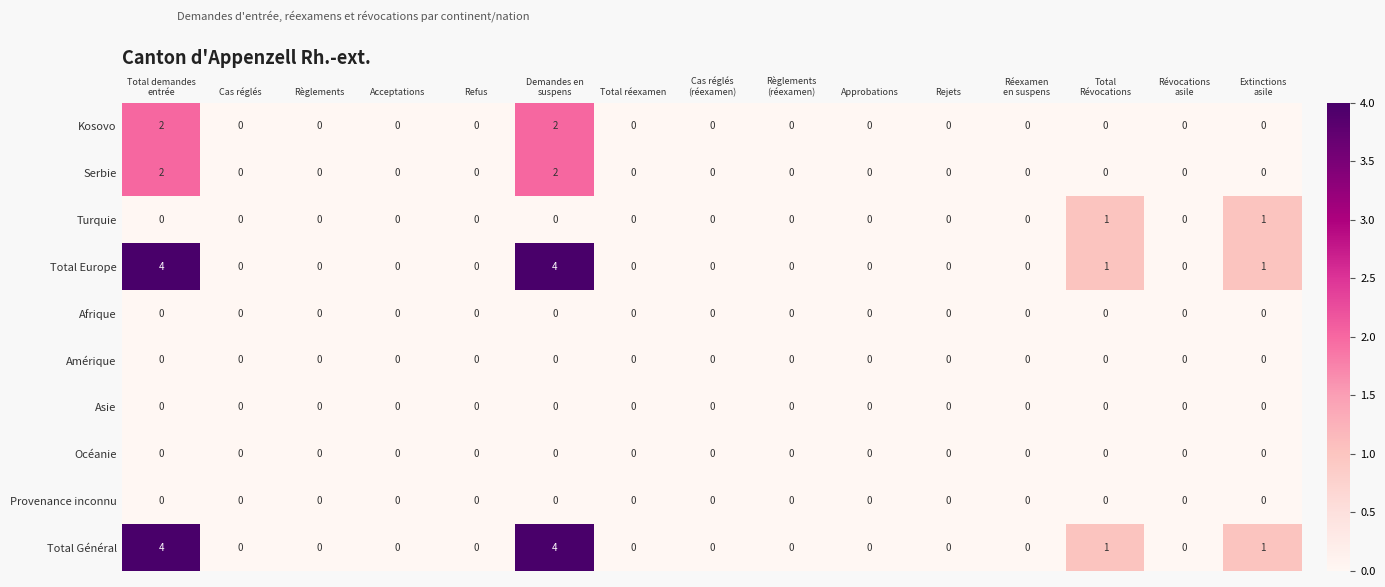

The Turquie series shows 0 at Cas réglés. True or false?

True